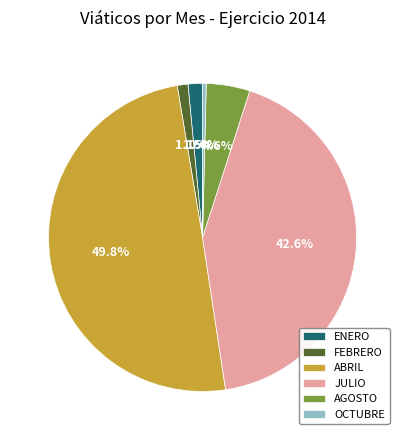

What is the ratio of the value at AGOSTO to the value at OCTUBRE?

11.8